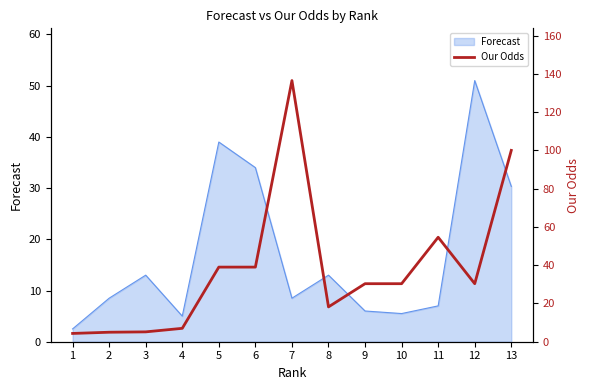

What is the greatest value displayed?

136.5